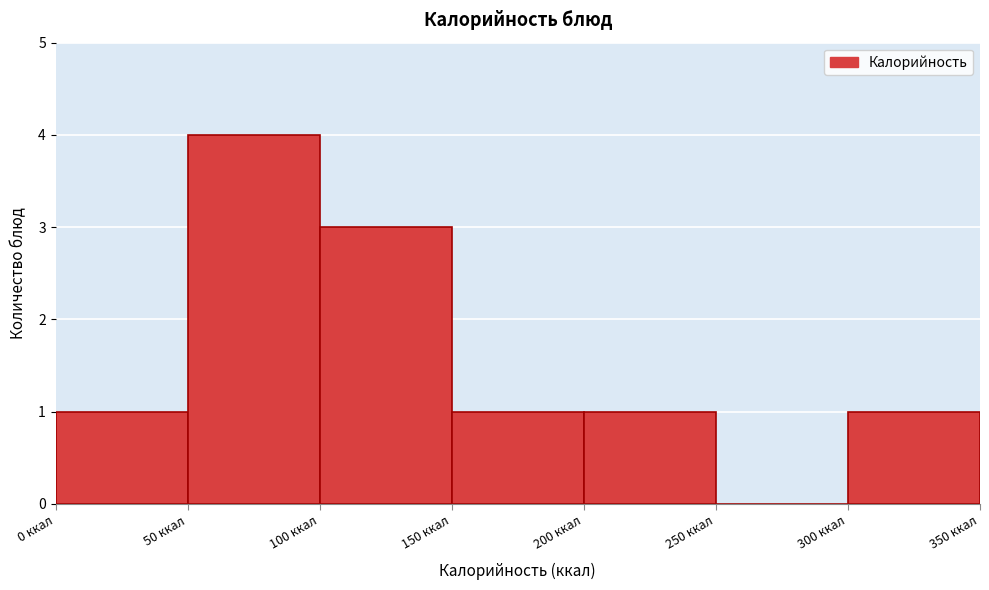

Reading left to right, transcribe this chart: for each bar, give the range it covers on the x-axis and its height. The values are not printed on the chart, so give them approximately, as read against the axis.

0 to 50: 1
50 to 100: 4
100 to 150: 3
150 to 200: 1
200 to 250: 1
250 to 300: 0
300 to 350: 1